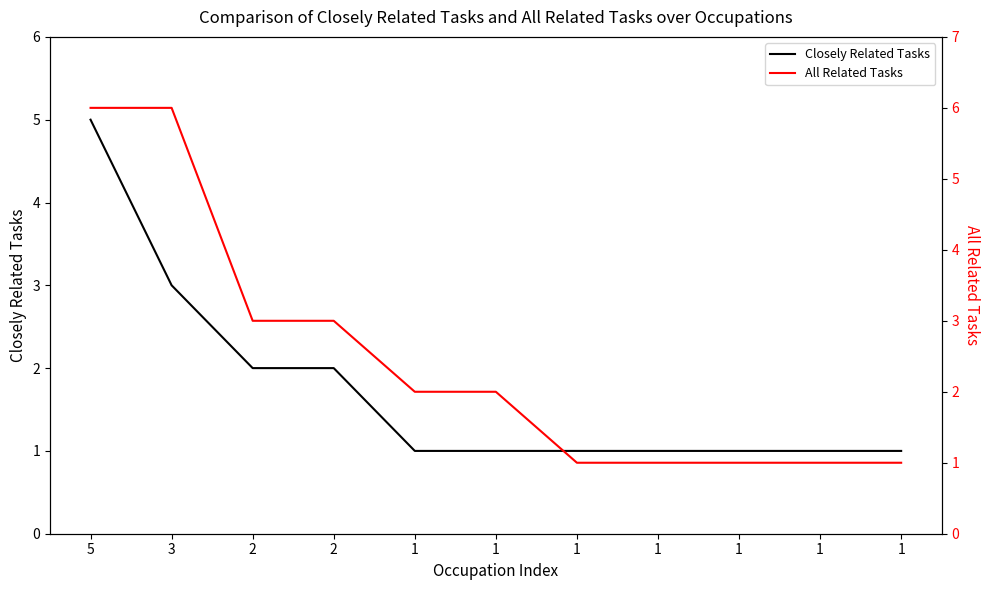

List the series in order of their overall mean, highest first.

All Related Tasks, Closely Related Tasks